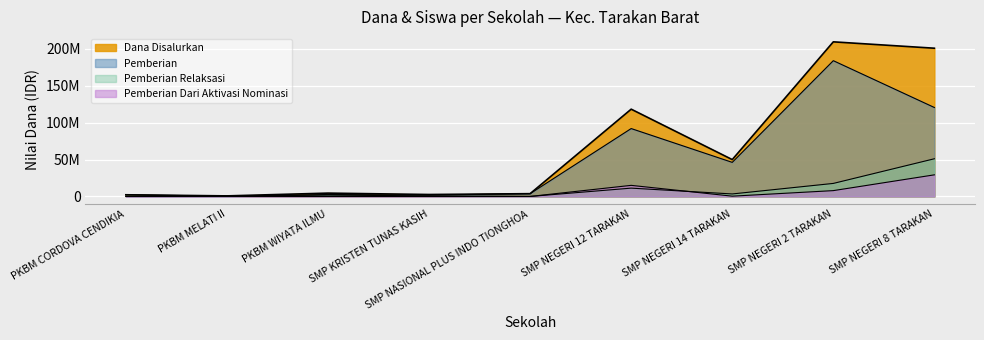

Count the number of categories in the chart.

9